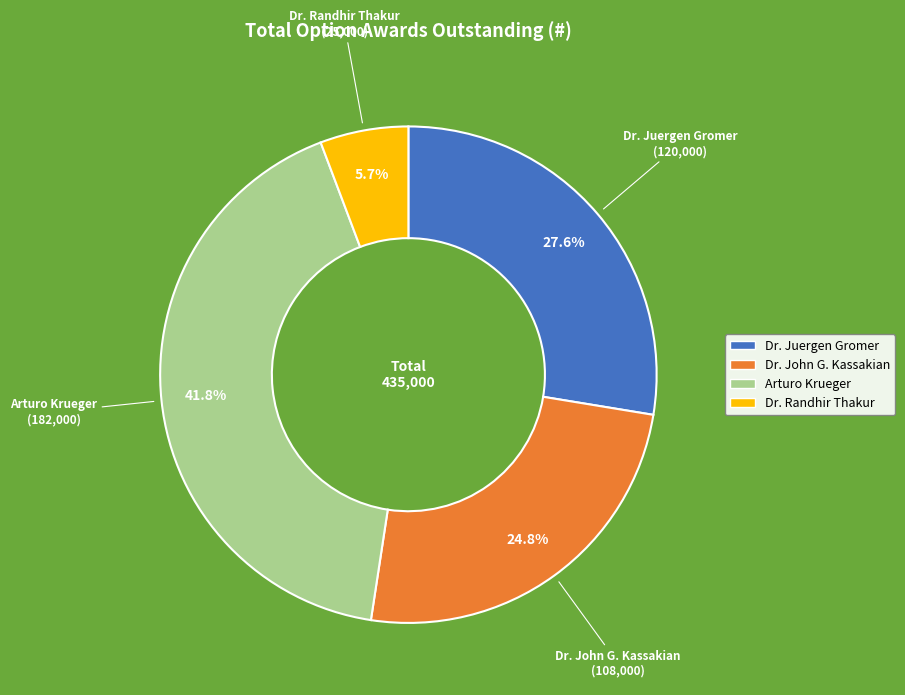

Does Dr. Randhir Thakur account for over 50% of the chart?

No